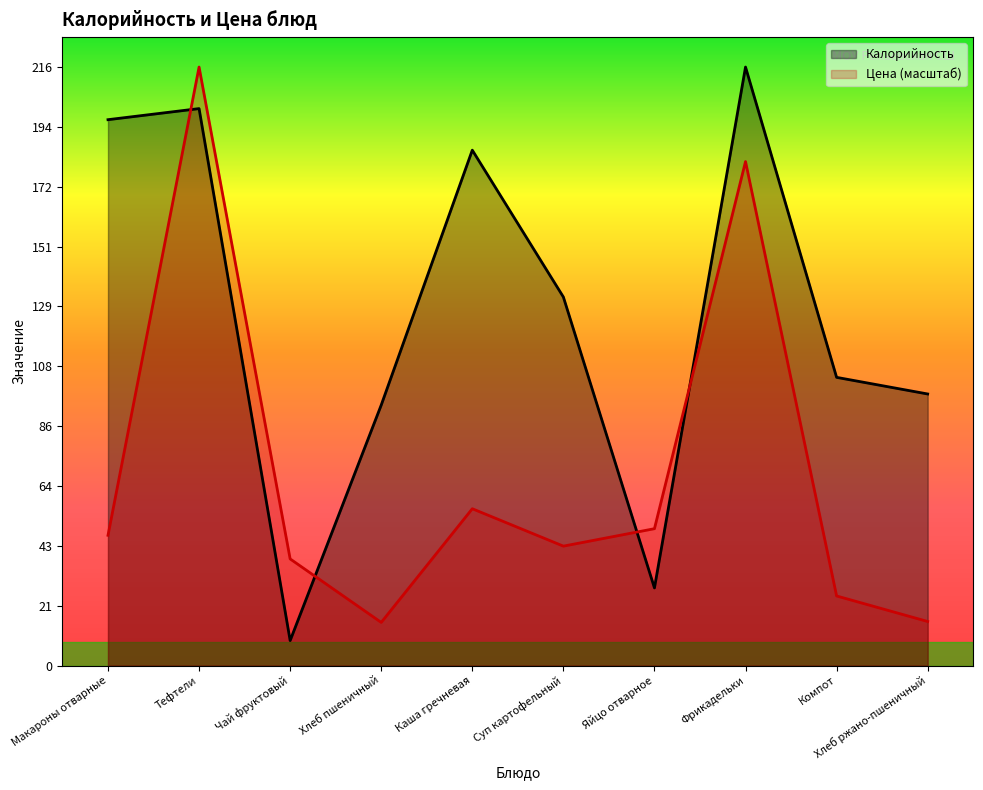

True or false: Цена (масштаб) and Калорийность intersect in this chart.

True